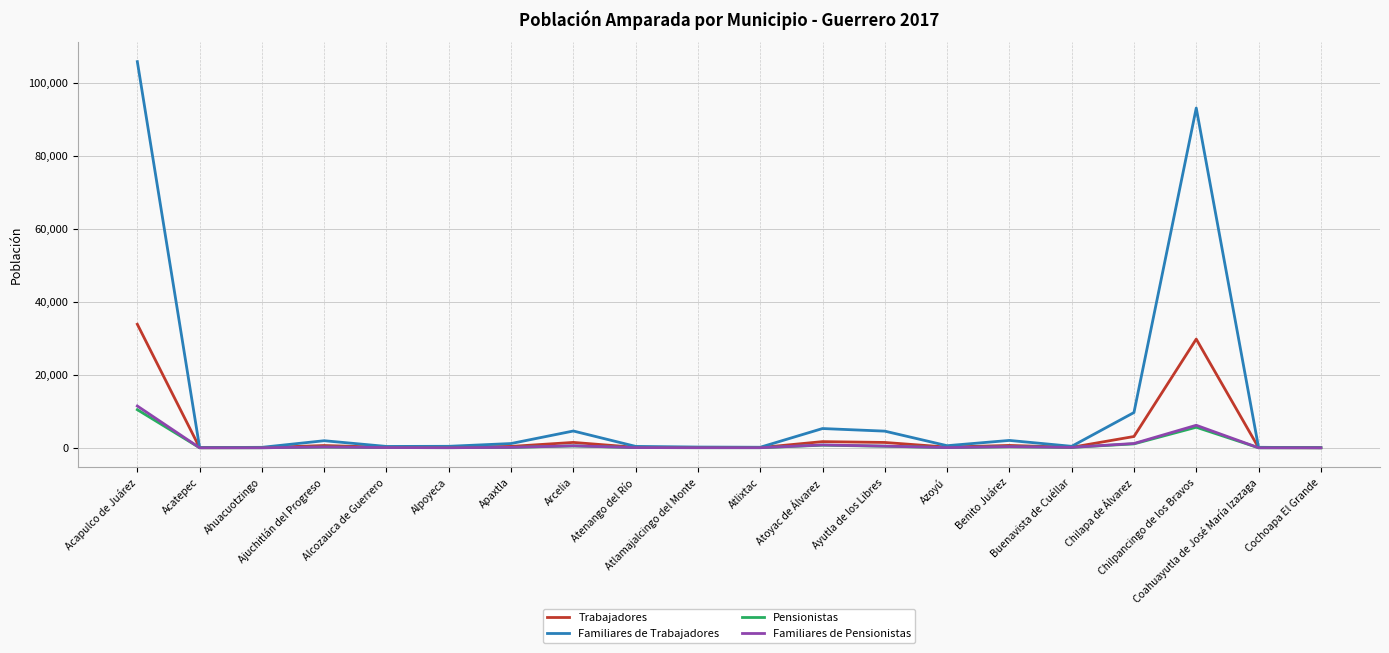

What is the difference between the highest and lowest values at Buenavista de Cuéllar?

291